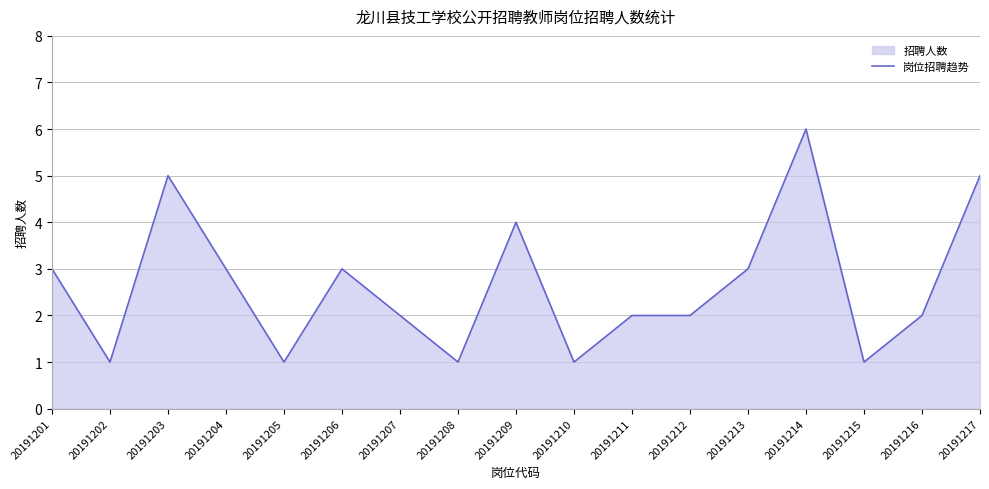

Is it true that the value at 20191212 is 3?

False